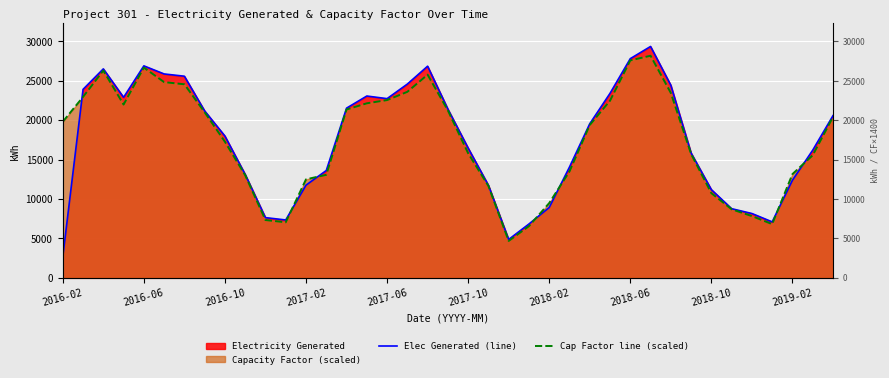

What value does the Elec Generated (line) series have at 34?

8155.0